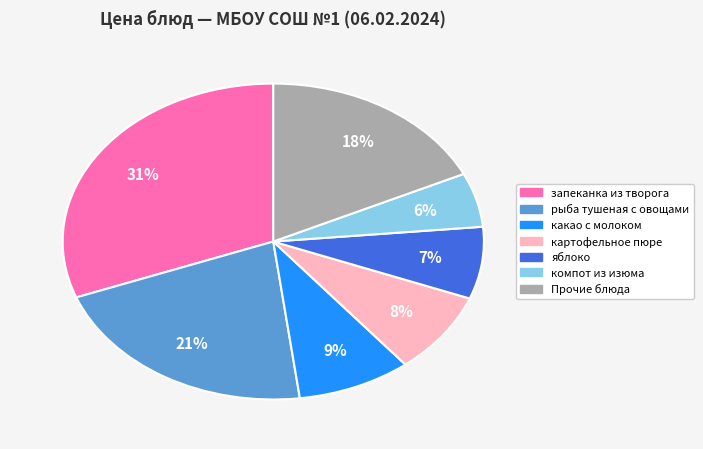

To the nearest percent, what is the average slice percentage?

14%